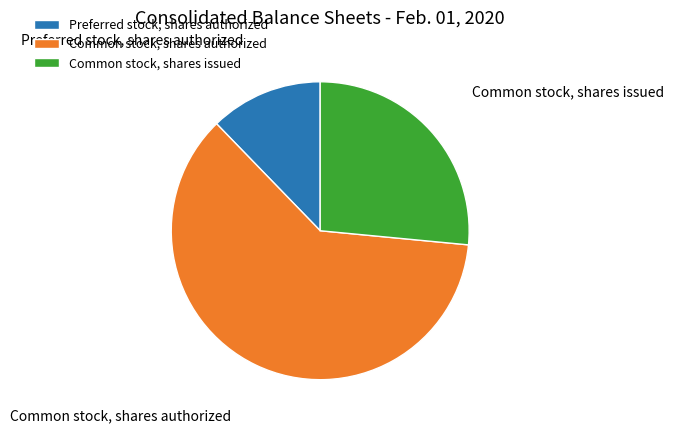

Between Common stock, shares issued and Preferred stock, shares authorized, which is larger?

Common stock, shares issued